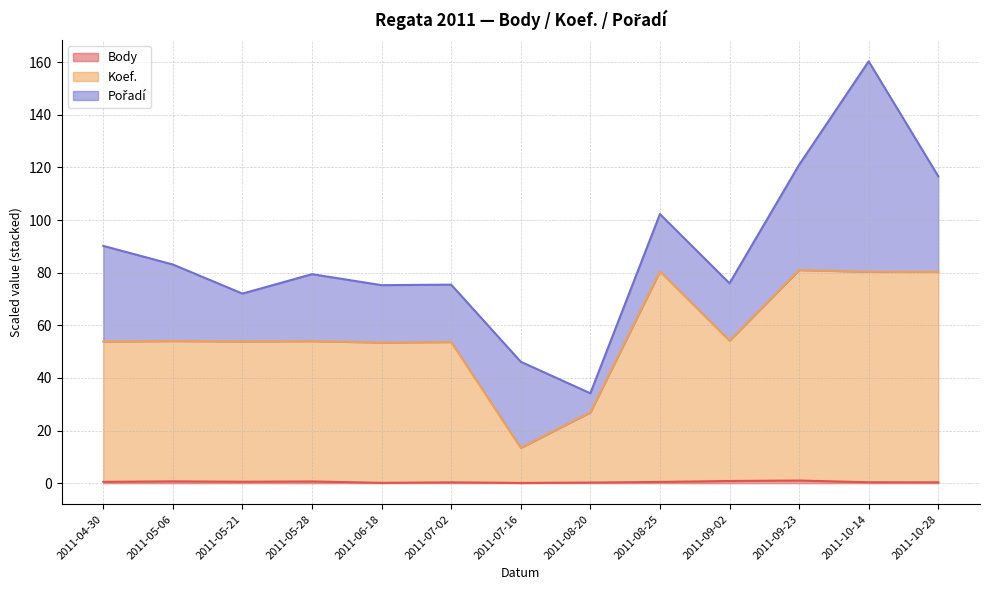

At which category is the sum across all series the highest?

2011-10-14